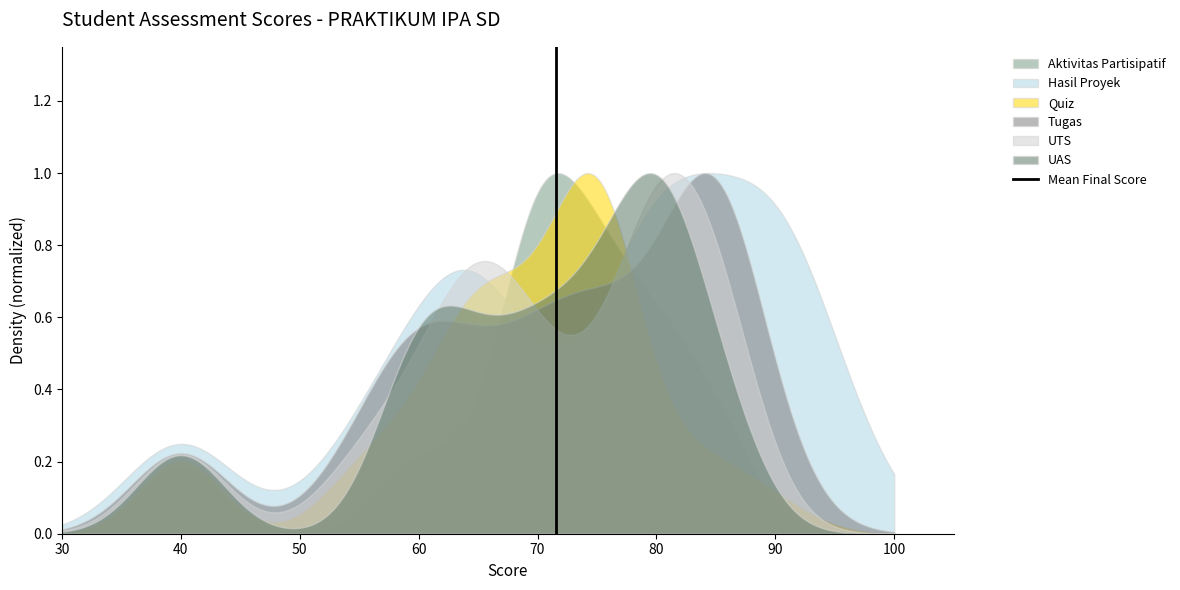

Which series has the largest total across all categories?

Hasil Proyek